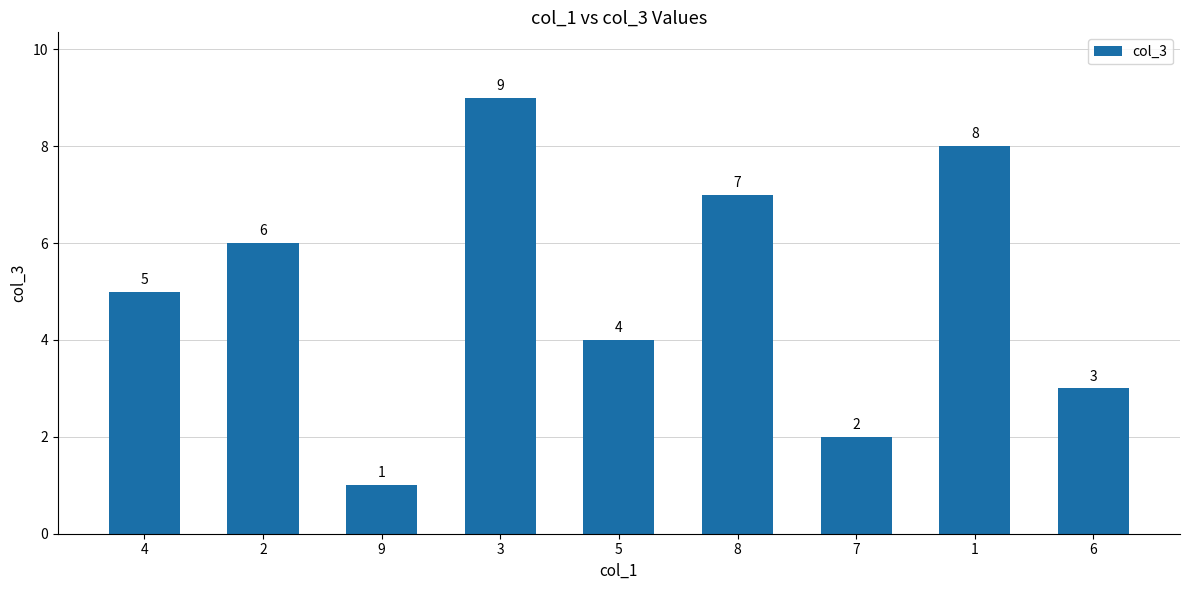

What is the label of the 8th bar from the right?

2